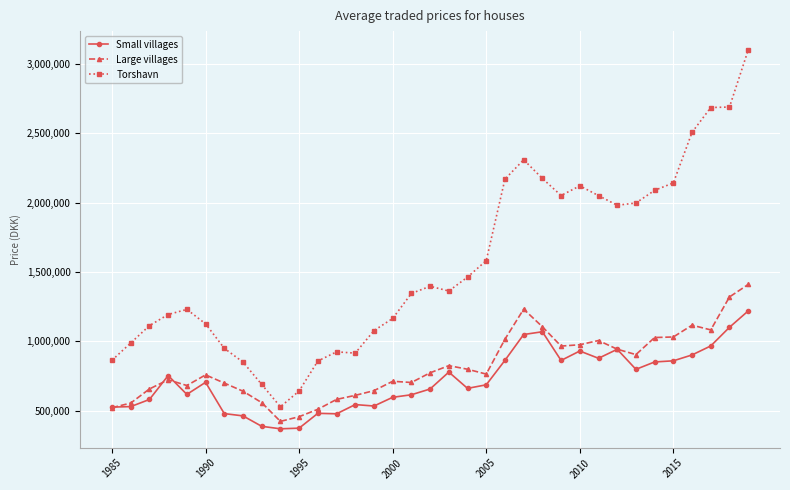

Does the chart have visible grid lines?

Yes